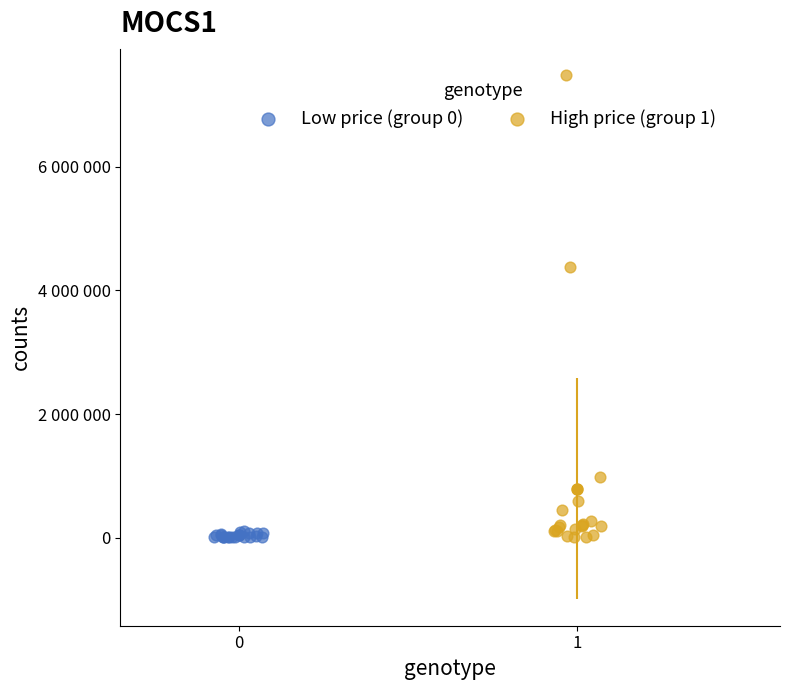

What are all the series names shown in the legend?

Low price (group 0), High price (group 1)